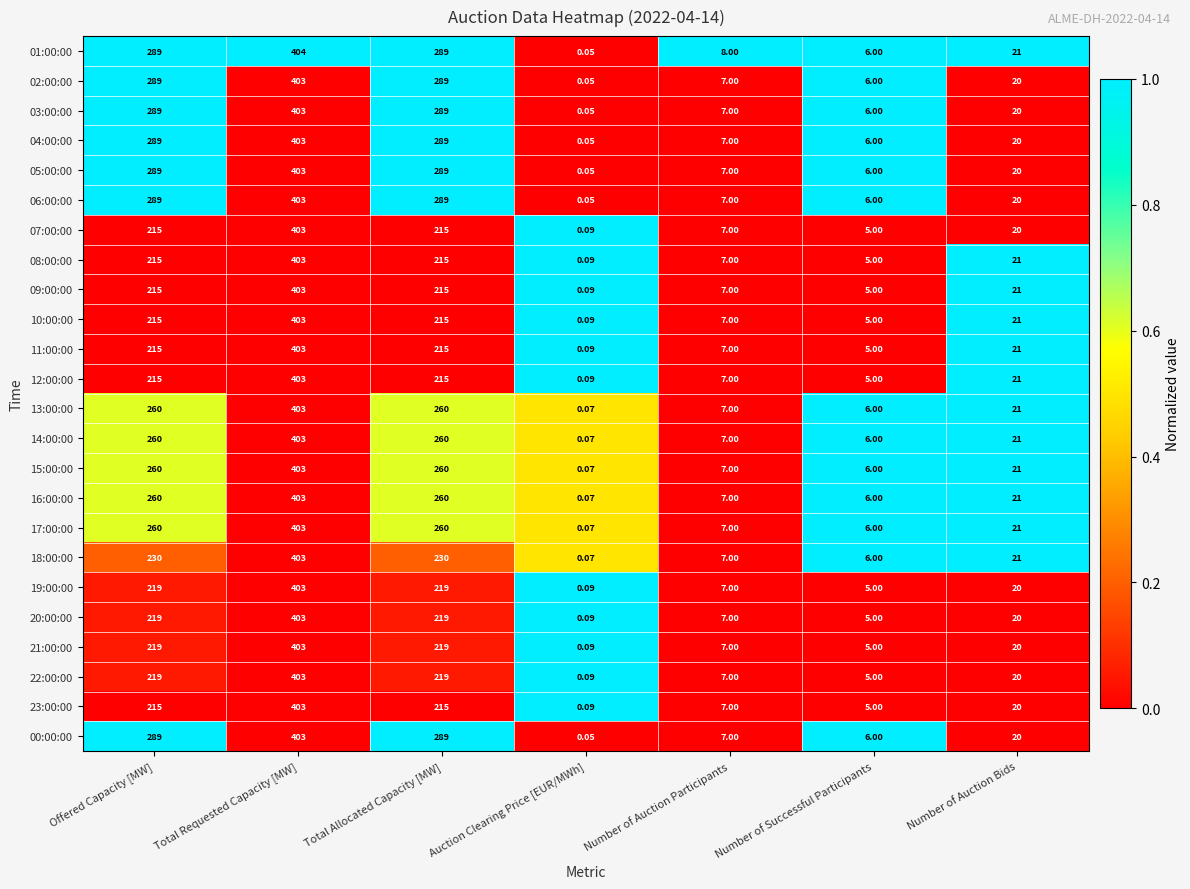

At which category is the sum across all series the highest?

Total Requested Capacity [MW]